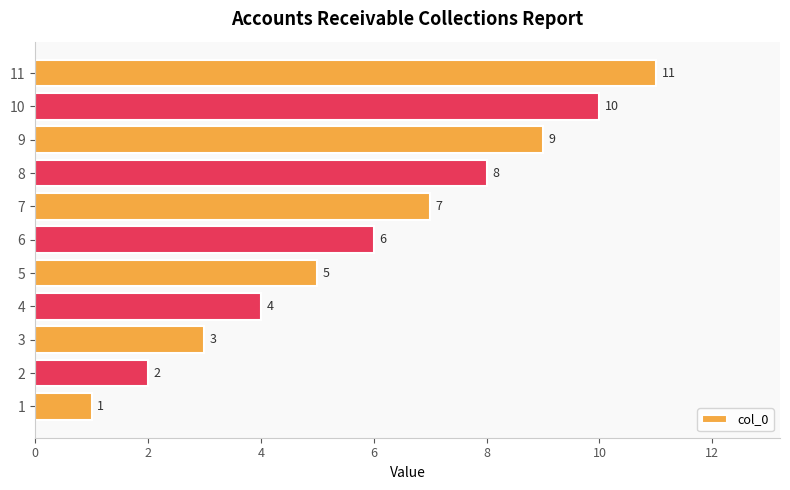

What is the change in value from 6 to 7?

+1